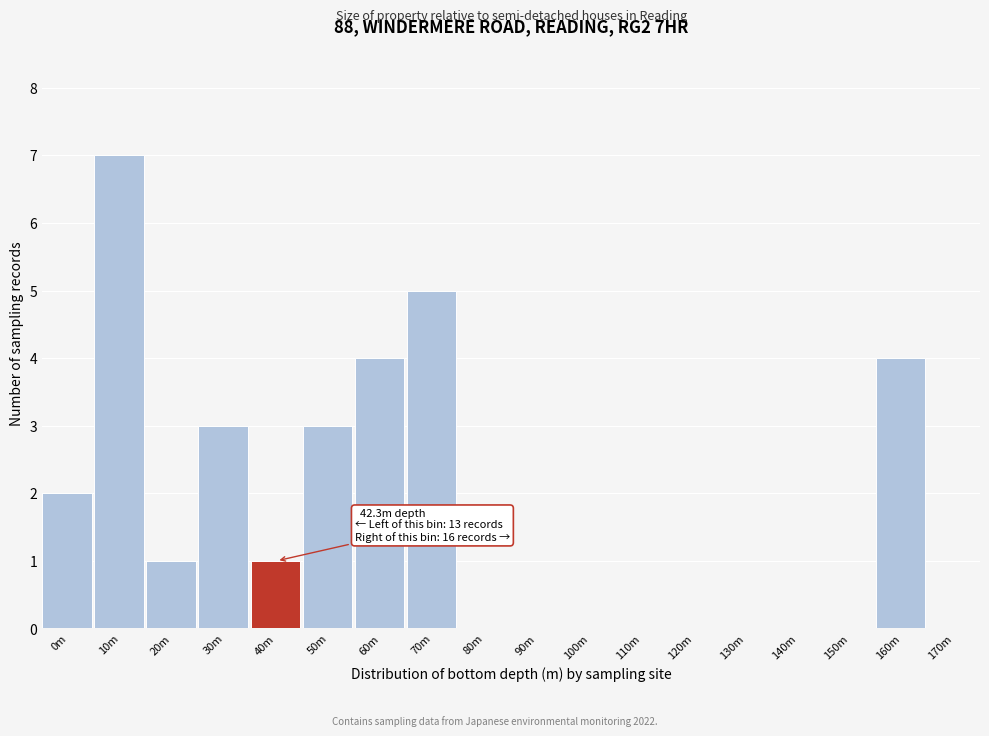

Reading right to left, extract all data points from this chart.

170m=0	160m=4	150m=0	140m=0	130m=0	120m=0	110m=0	100m=0	90m=0	80m=0	70m=5	60m=4	50m=3	40m=1	30m=3	20m=1	10m=7	0m=2